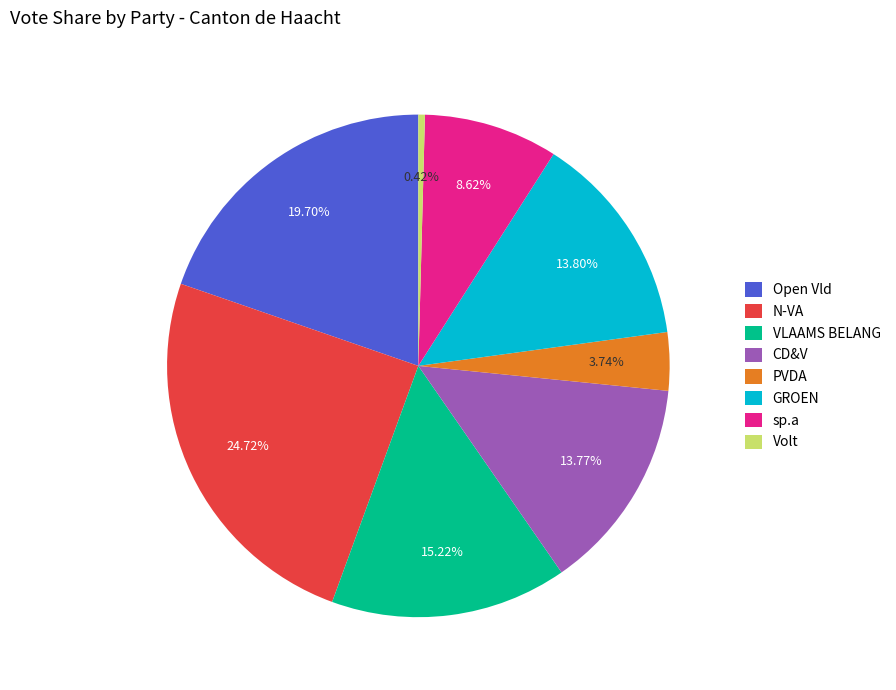

Approximately how many times larger is the value at CD&V compared to Open Vld?

0.7